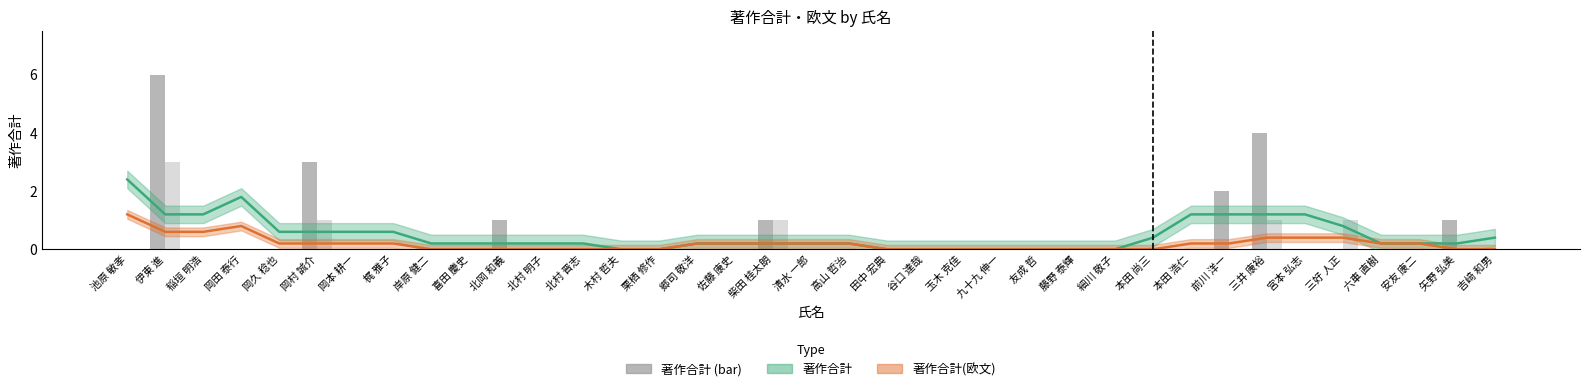

What is the difference between the second highest and minimum values in the 著作合計 (trend) series?

1.8